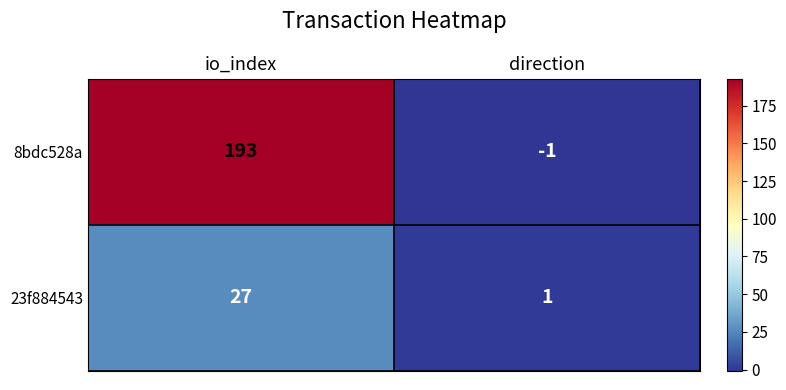

The 23f884543 series shows 37 at io_index. True or false?

False